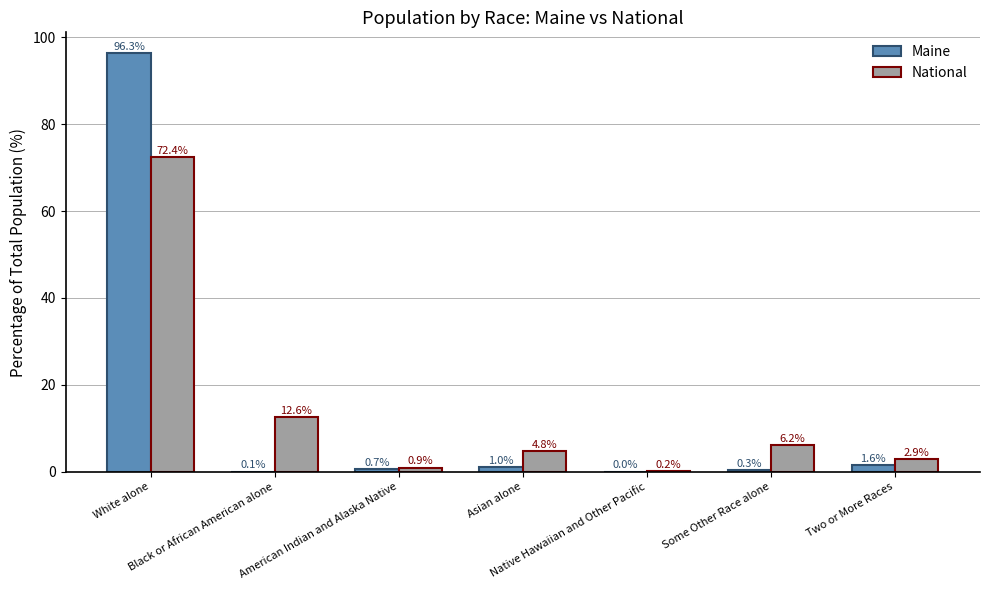

At which category is the sum across all series the highest?

White alone